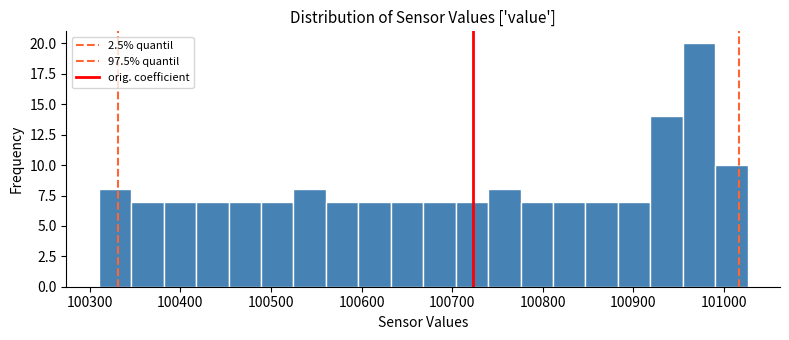

Read against the x-axis, roughly where is the centre of the tallest bar?

100970